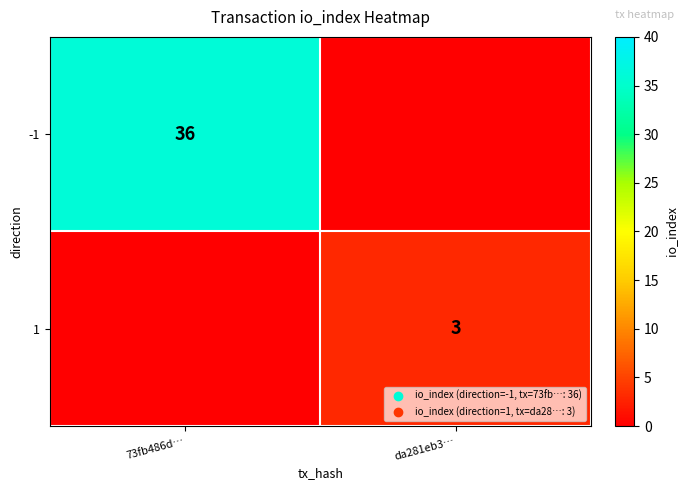

What is the approximate value of -1 at 73fb486d…, to the nearest 10?

40